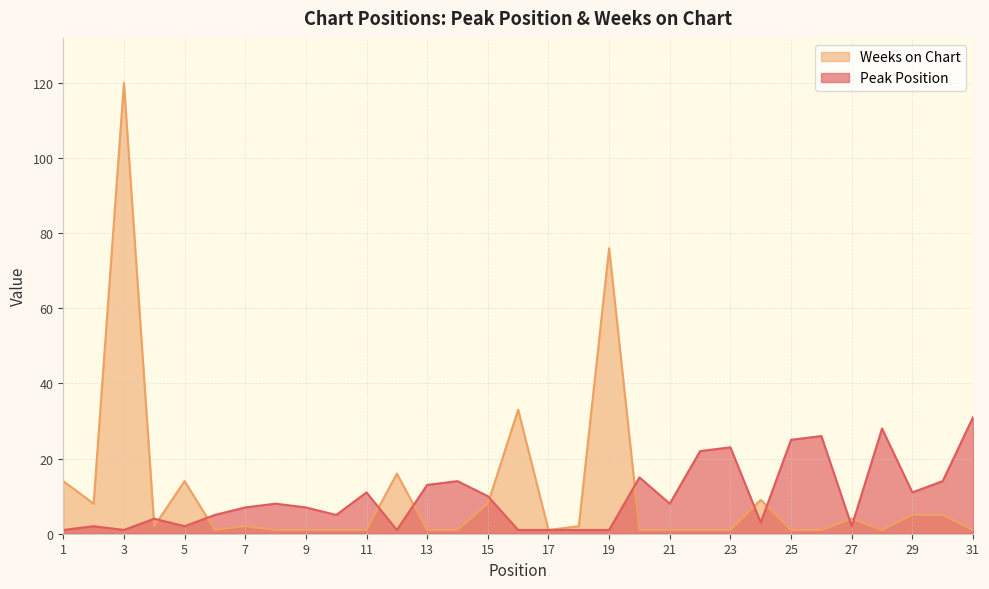

At which category does Peak Position reach its first local valley?

3